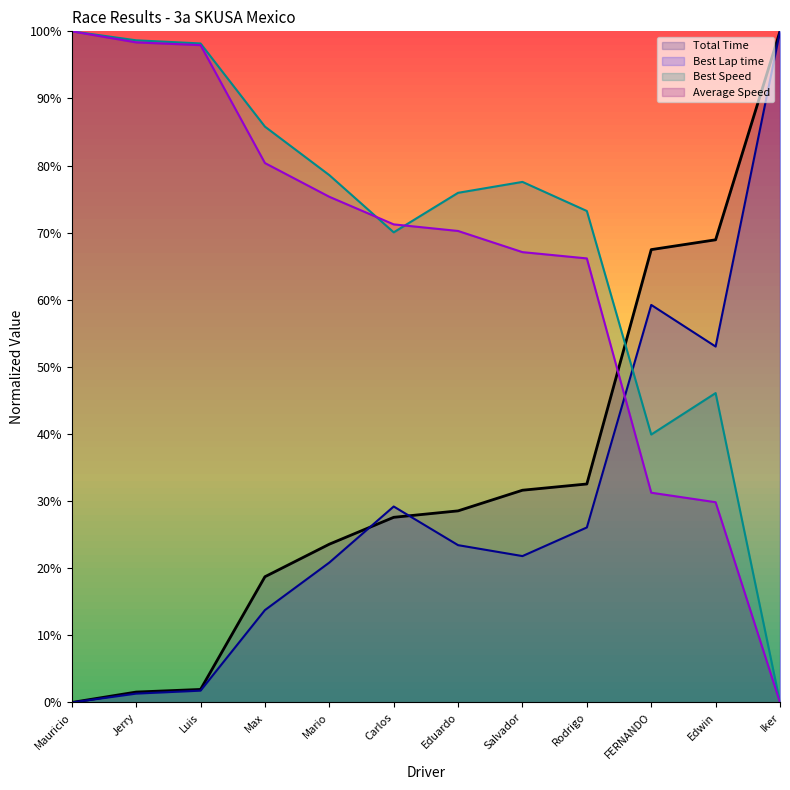

What position from the left is Rodrigo?

9